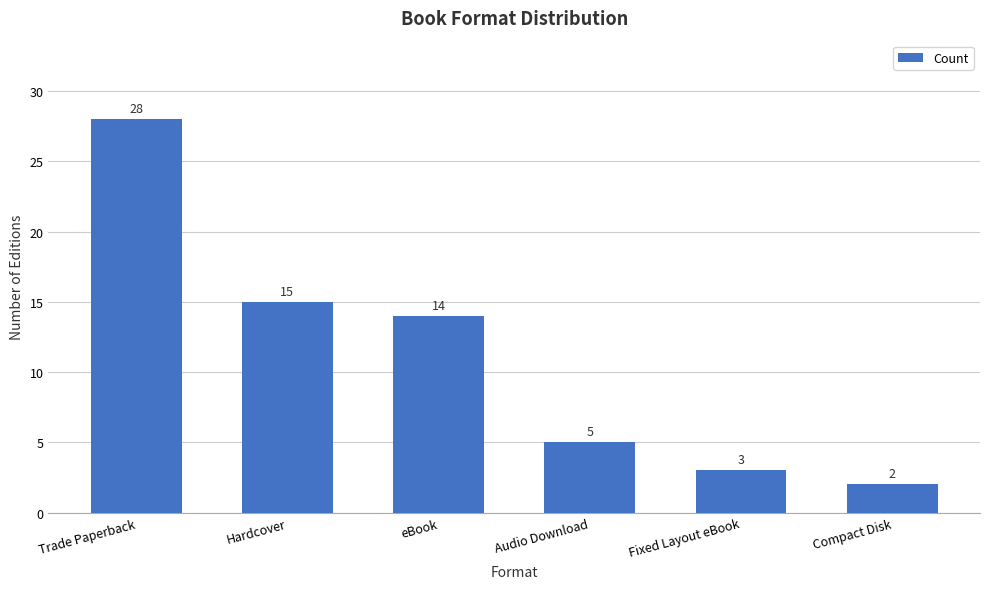

Are the bars grouped side by side (vs. stacked)?

No